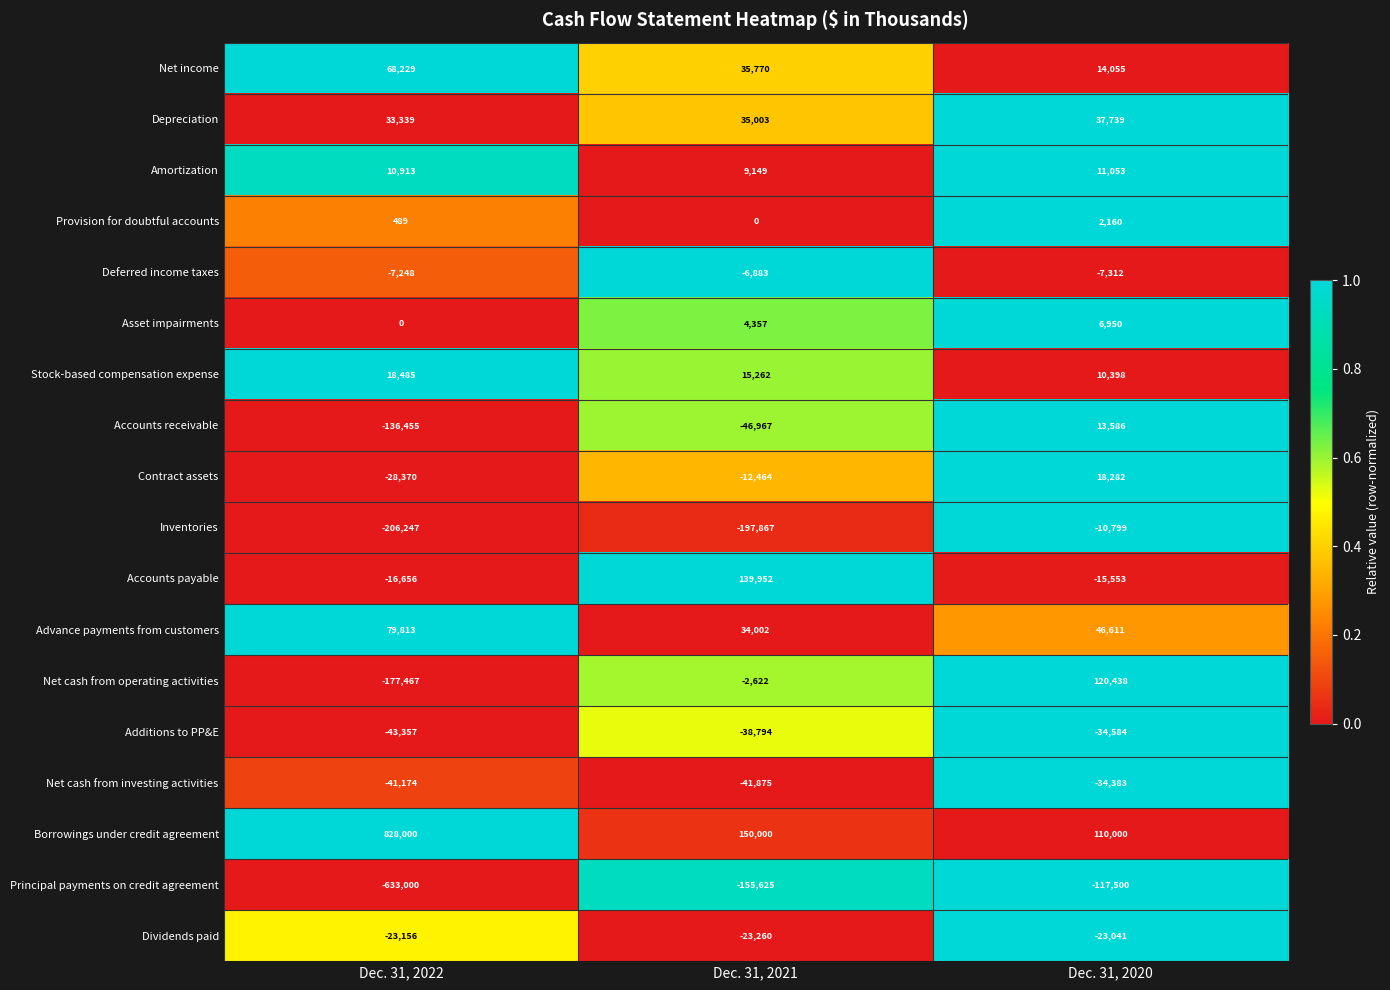

Rank the series at Dec. 31, 2021 from lowest to highest value.

Inventories, Principal payments on credit agreement, Accounts receivable, Net cash from investing activities, Additions to PP&E, Dividends paid, Contract assets, Deferred income taxes, Net cash from operating activities, Provision for doubtful accounts, Asset impairments, Amortization, Stock-based compensation expense, Advance payments from customers, Depreciation, Net income, Accounts payable, Borrowings under credit agreement